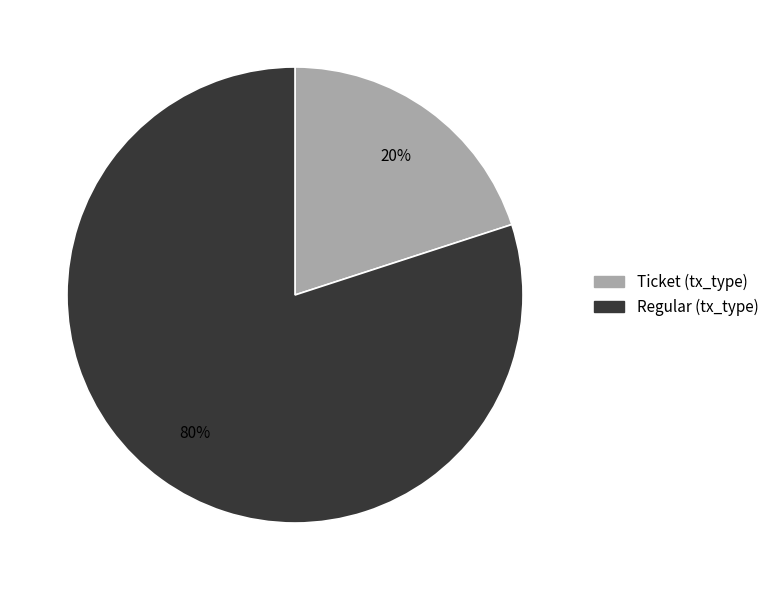

To the nearest percent, what is the difference between the largest and smallest slice percentages?

60%